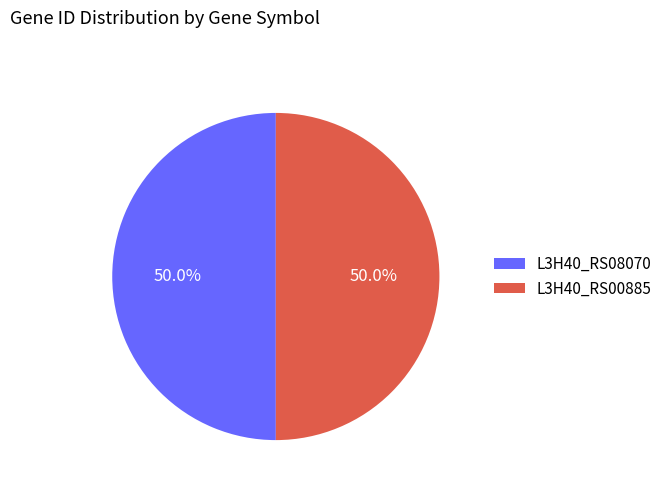

What percentage is the L3H40_RS08070 slice, to the nearest percent?

50%